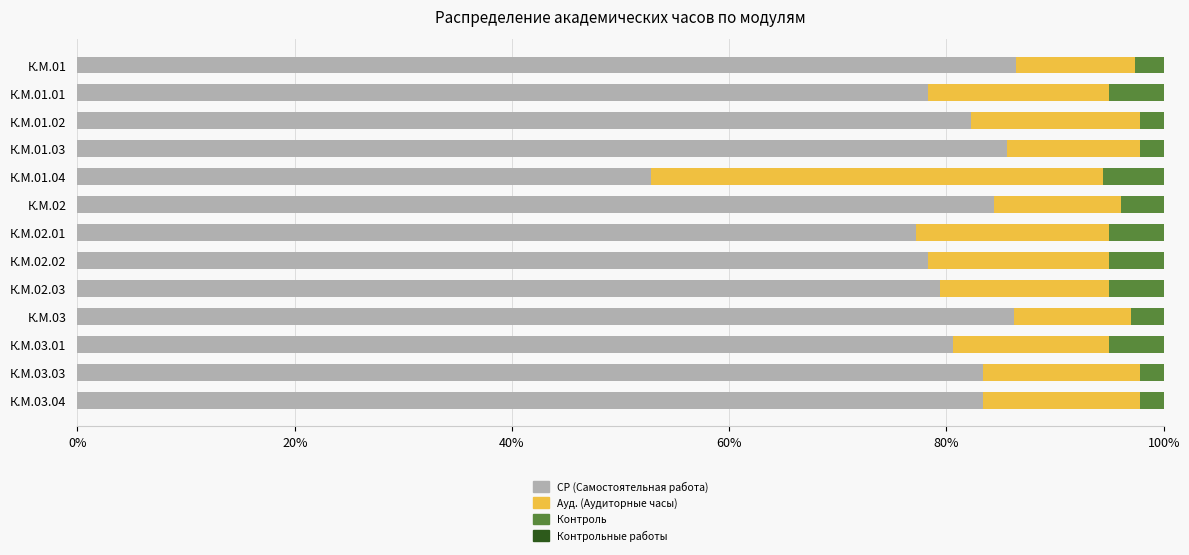

How many bars are there in total?

52